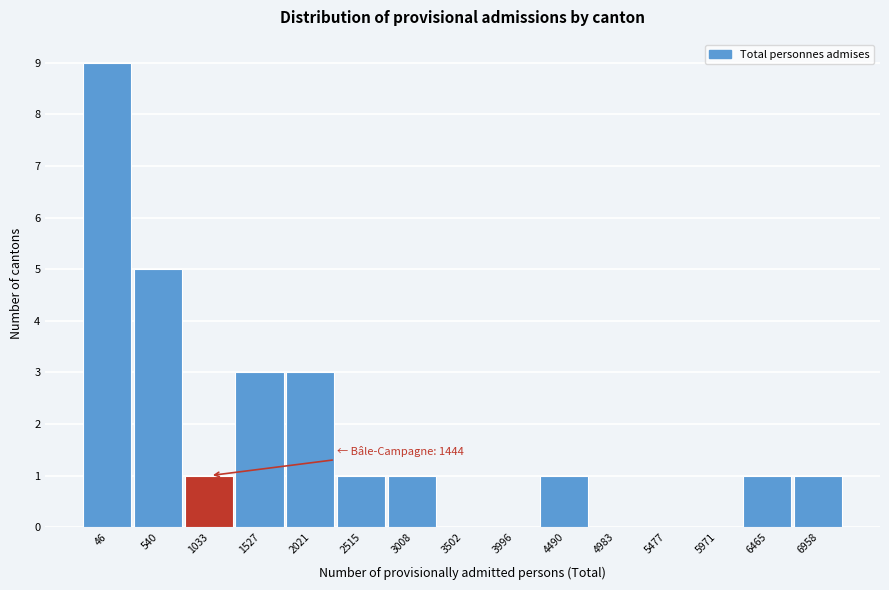

Reading left to right, transcribe all the data shown in this chart.

46=9	540=5	1033=1	1527=3	2021=3	2515=1	3008=1	3502=0	3996=0	4490=1	4983=0	5477=0	5971=0	6465=1	6958=1